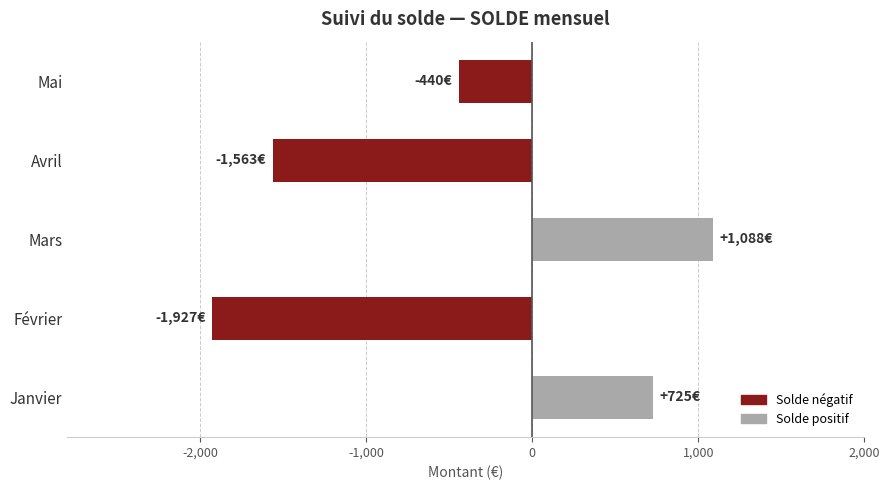

How many values are below zero?

3